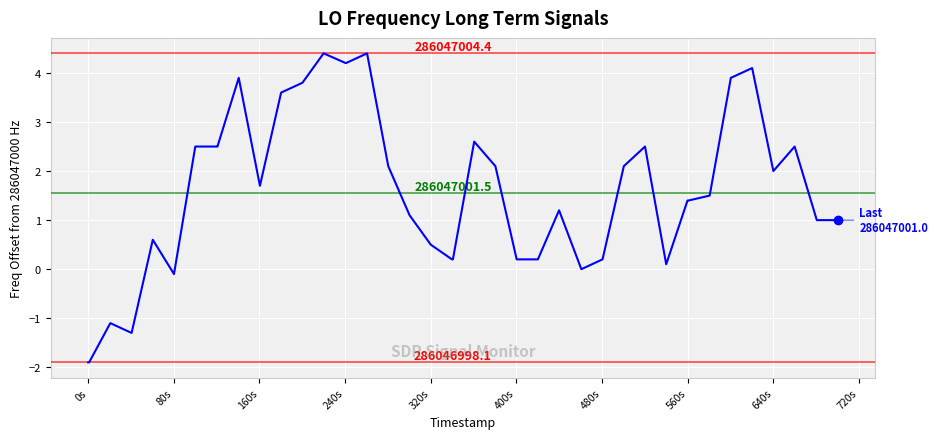

What is the difference between the maximum and minimum values?

6.3